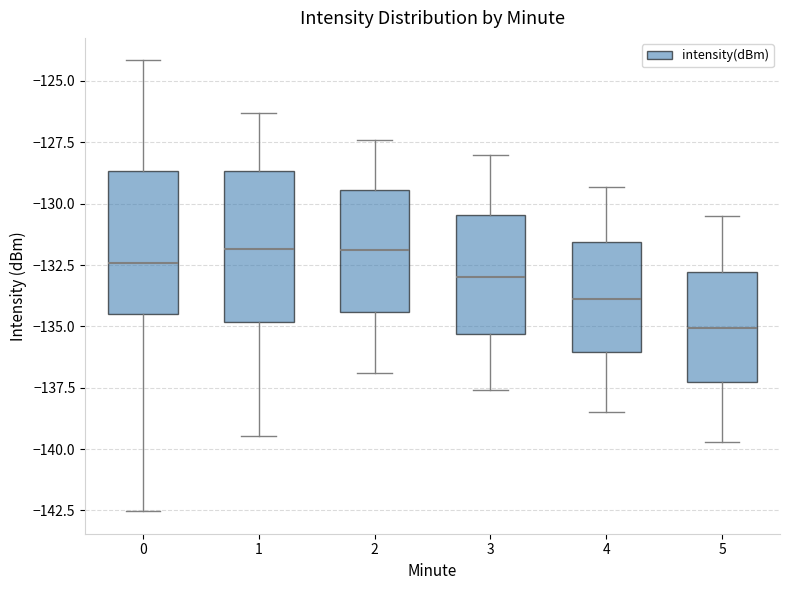

Reading left to right, transcribe this box plot: for each box, give where its median line is, the range the box spans, and where its two whiskers end, as read against the y-axis. The values are not printed on the chart, so give them approximately, as read against the axis.

0: median -132.5, box -134.5 to -128.5, whiskers -142.5 to -124.0
1: median -132.0, box -135.0 to -128.5, whiskers -139.5 to -126.5
2: median -132.0, box -134.5 to -129.5, whiskers -137.0 to -127.5
3: median -133.0, box -135.5 to -130.5, whiskers -137.5 to -128.0
4: median -134.0, box -136.0 to -131.5, whiskers -138.5 to -129.5
5: median -135.0, box -137.0 to -133.0, whiskers -139.5 to -130.5